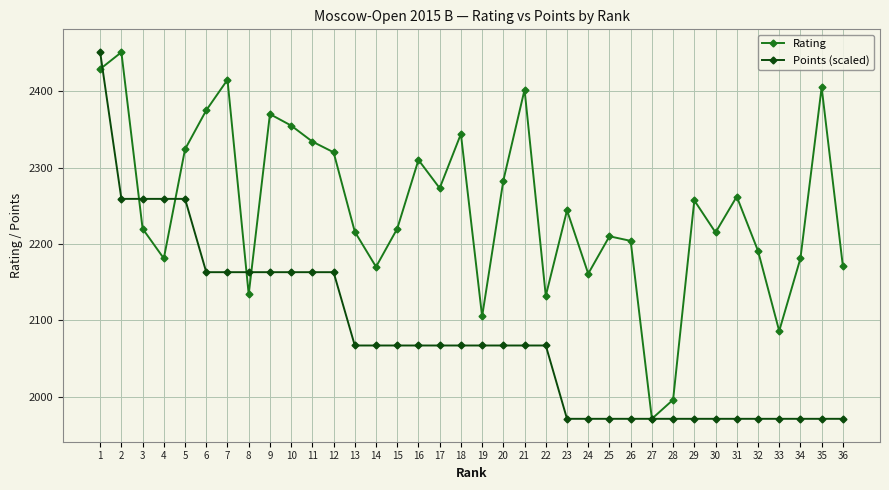

At which category does Rating reach its first local valley?

4